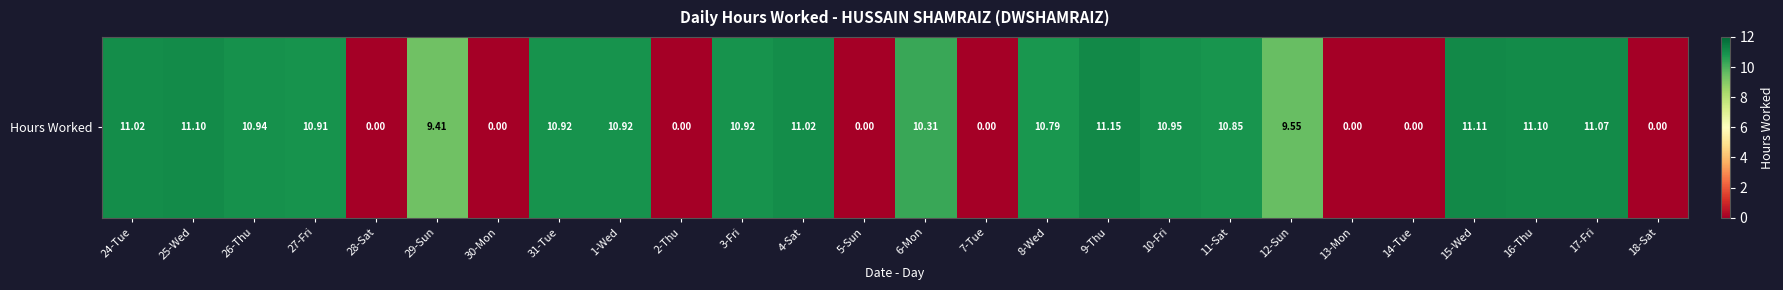

What is the change in value from 27-Fri to 4-Sat?

+0.1